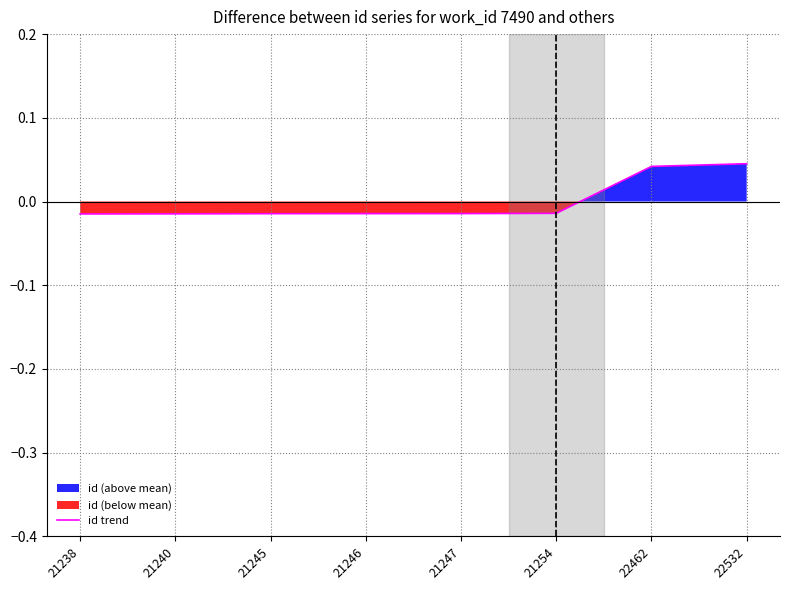

How many values are between 0 and 1?

2